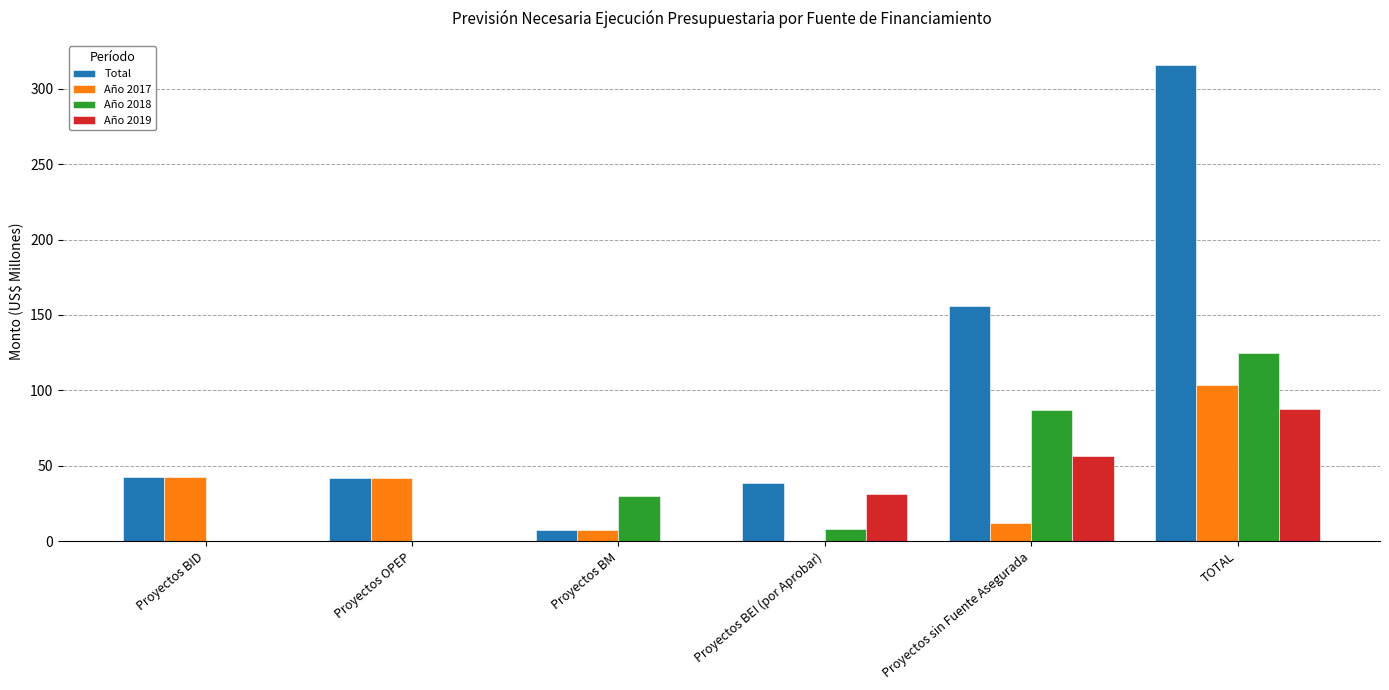

What is the greatest value displayed?

316.0